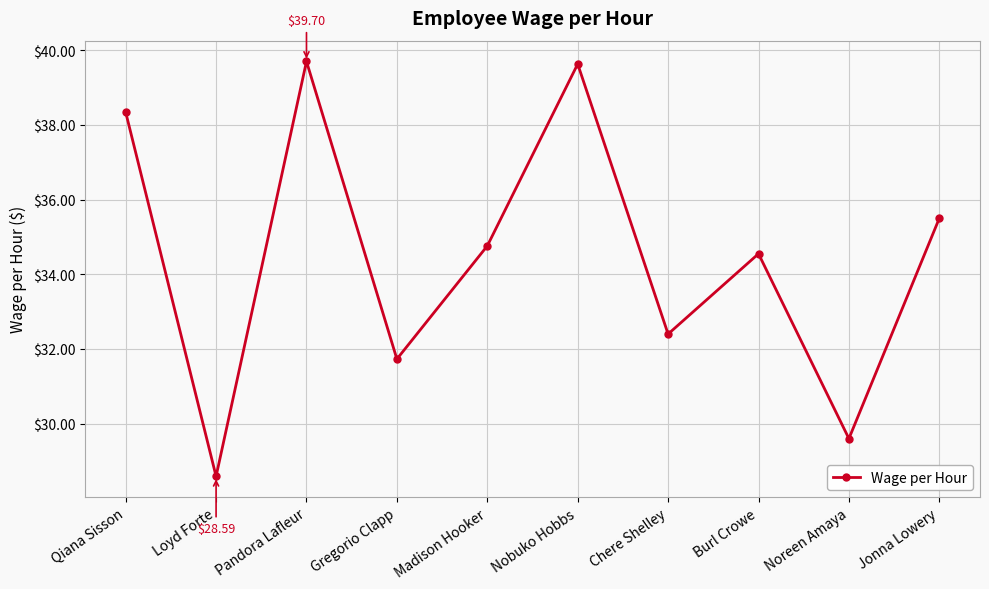

What is the change in value from Qiana Sisson to Jonna Lowery?

-2.8